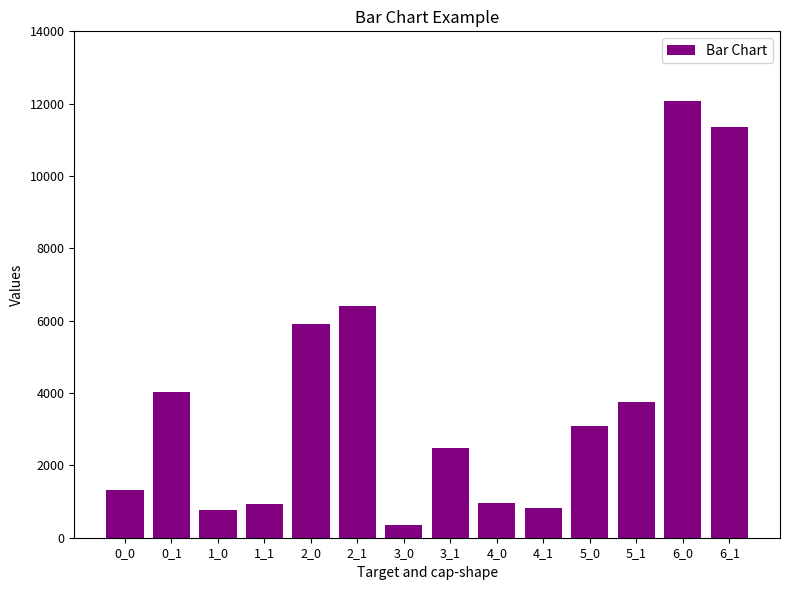

Between 3_0 and 6_0, which is larger?

6_0